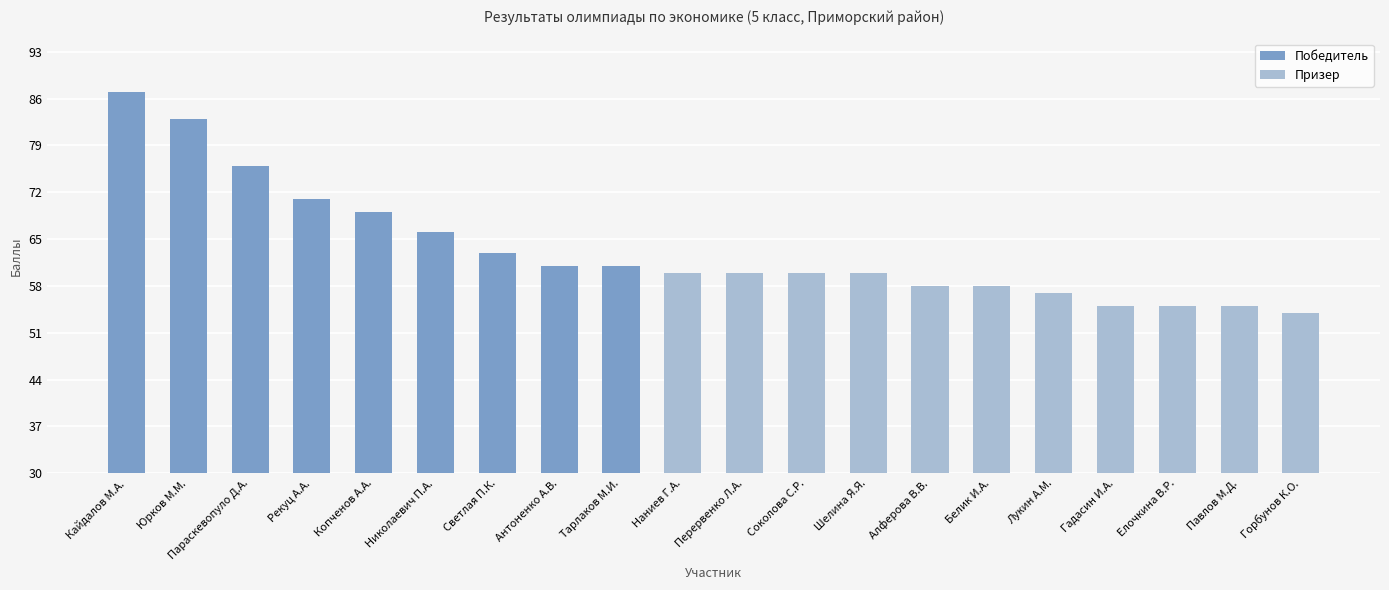

What is the average value?

63